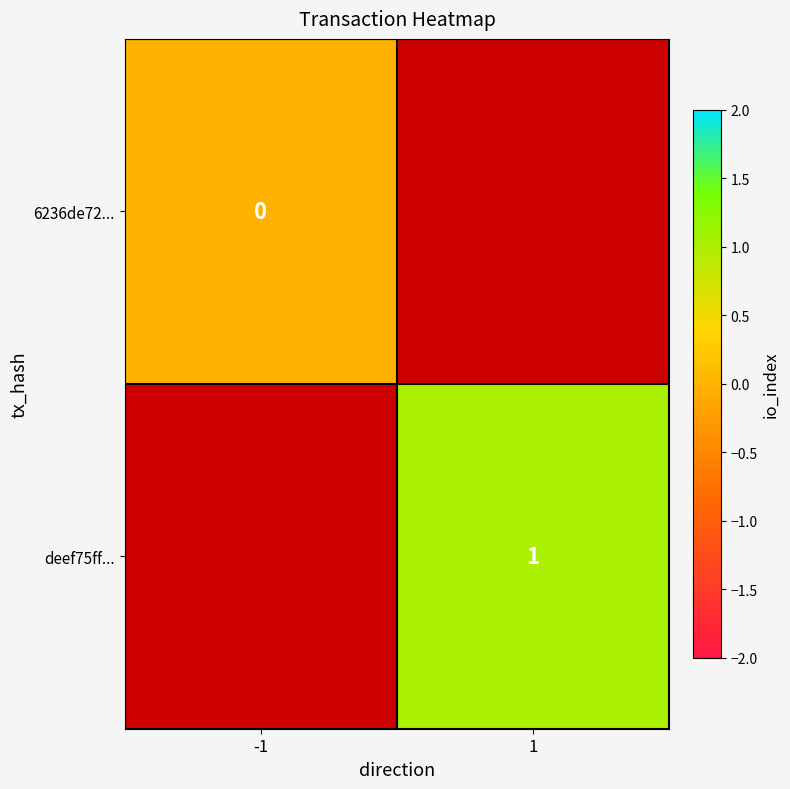

Which category has the highest value across all series?

1